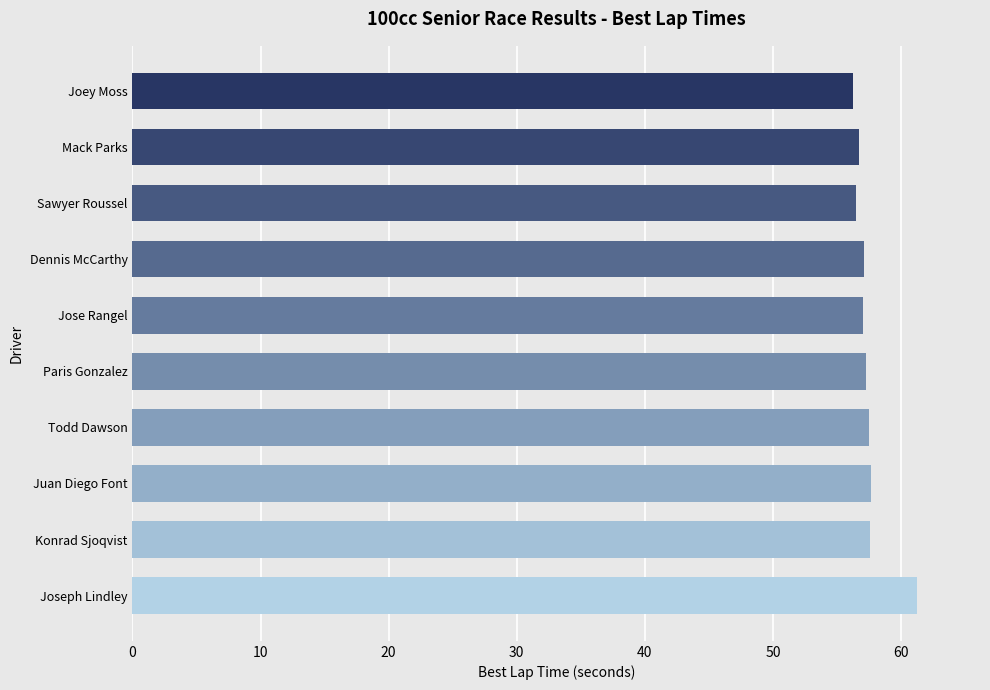

What is the ratio of the value at Todd Dawson to the value at Mack Parks?

1.0